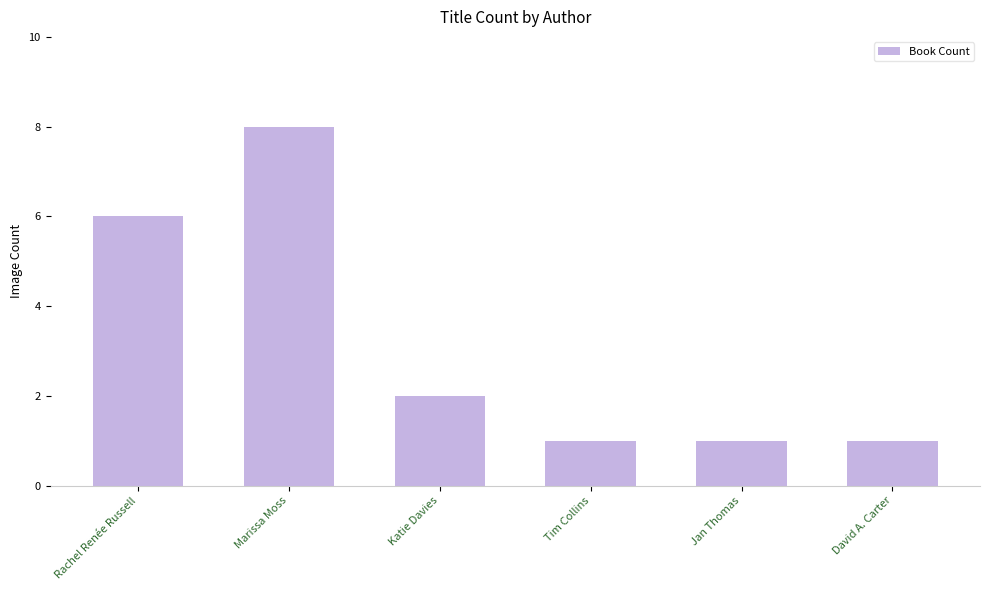

Approximately how many times larger is the value at Rachel Renée Russell compared to Tim Collins?

6.0